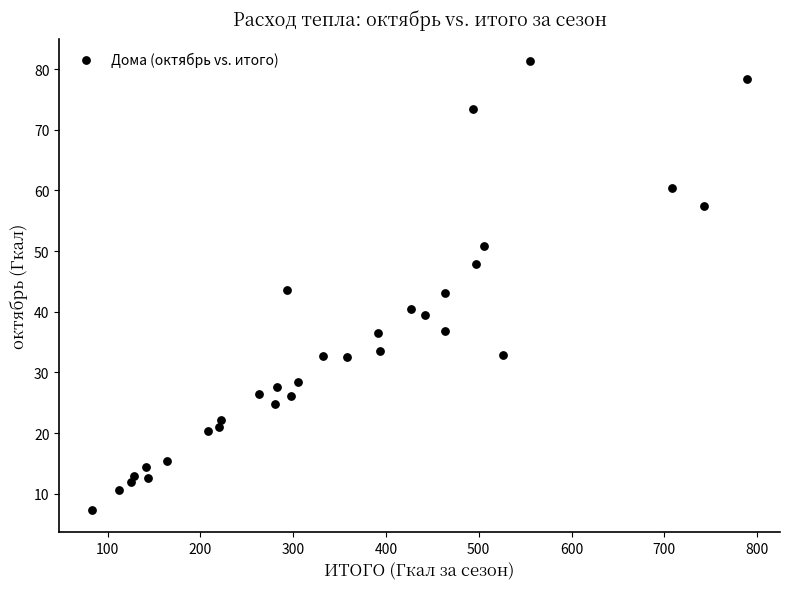

What is the range of Y values (max minus min)?

73.9